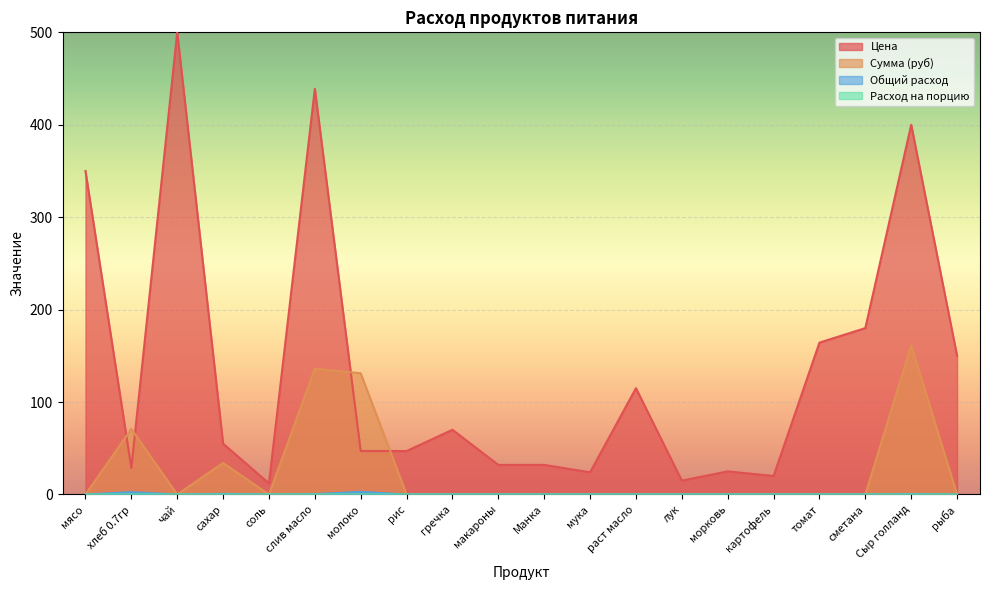

What is the label of the 16th point from the right?

соль